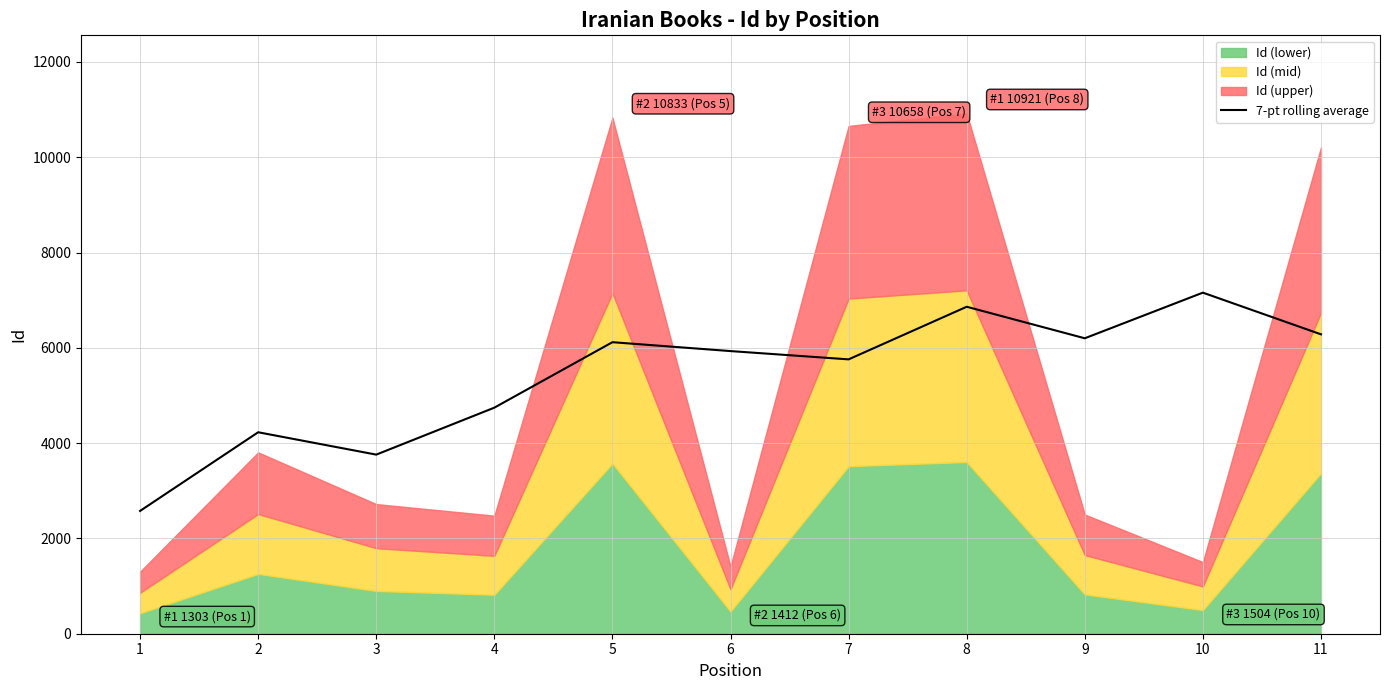

Which label corresponds to the smallest value in the chart?

1